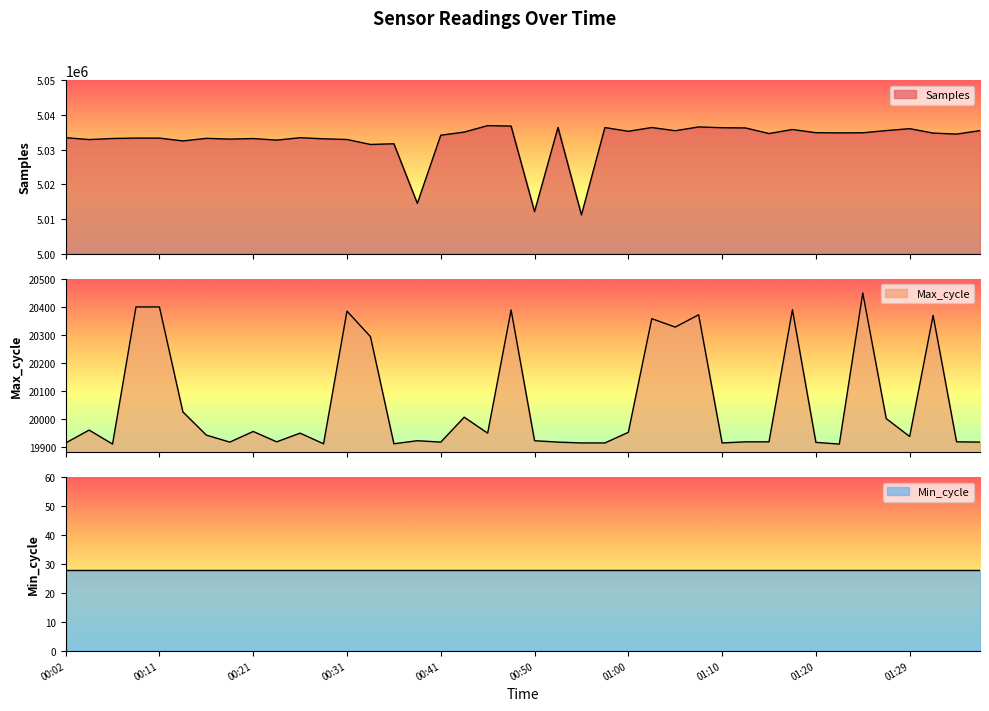

Which series changed the most between 00:21 and 01:24?

Samples